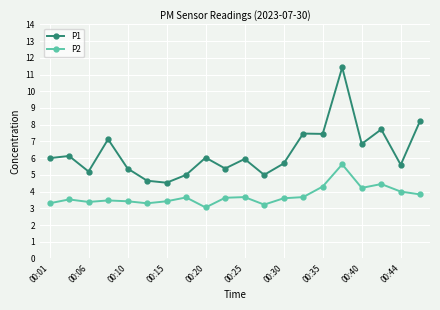

What is the greatest value displayed?

11.4